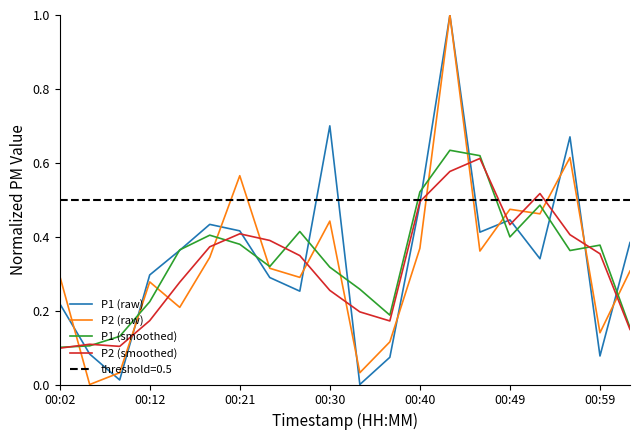

What are all the series names shown in the legend?

P1 (raw), P2 (raw), P1 (smoothed), P2 (smoothed)